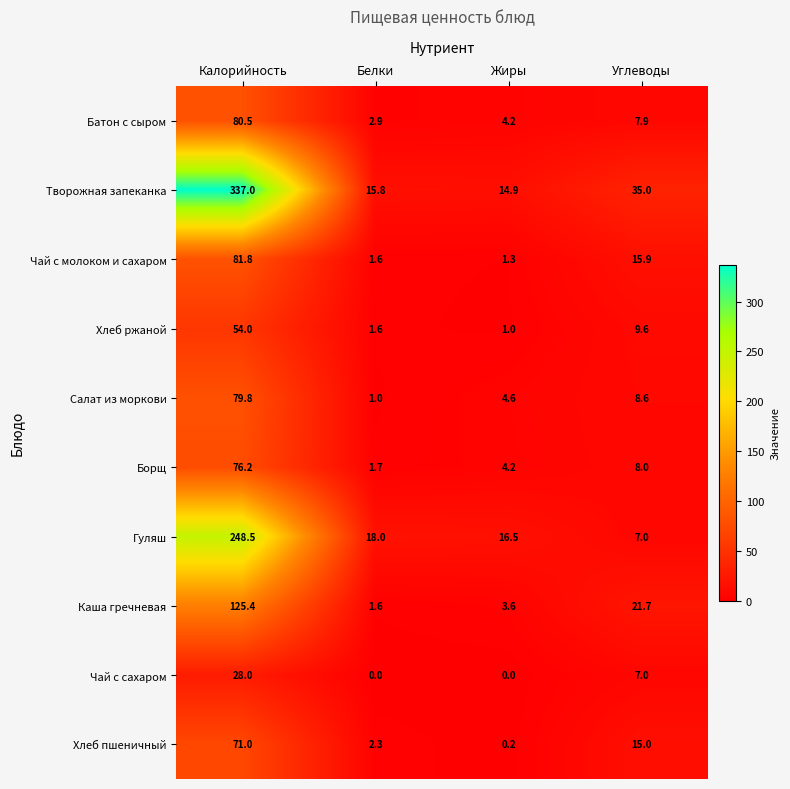

What is the difference between the highest and lowest values at Жиры?

16.5